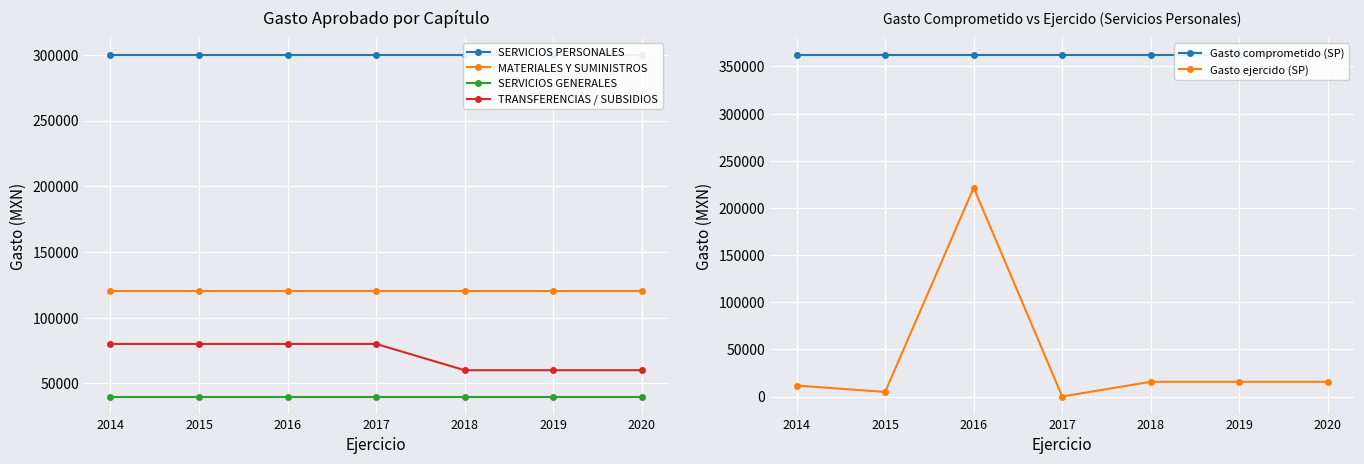

What is the total value across all series at 2015?

907155.3